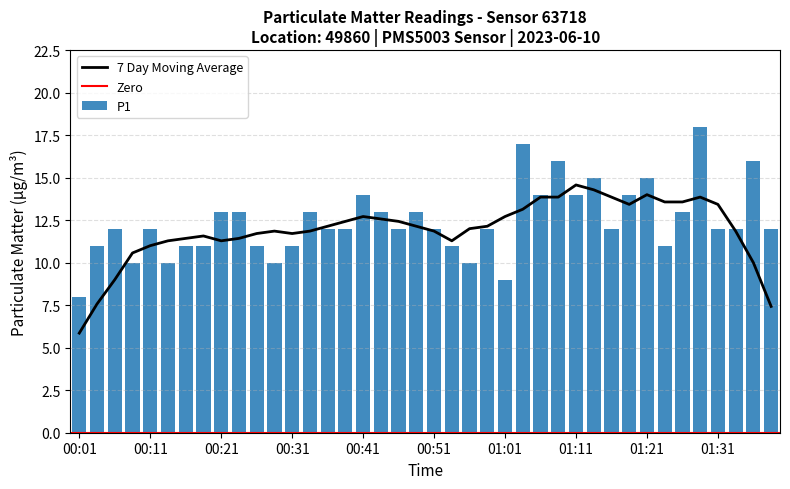

What is the change in value from 00:24 to 00:26?

-2